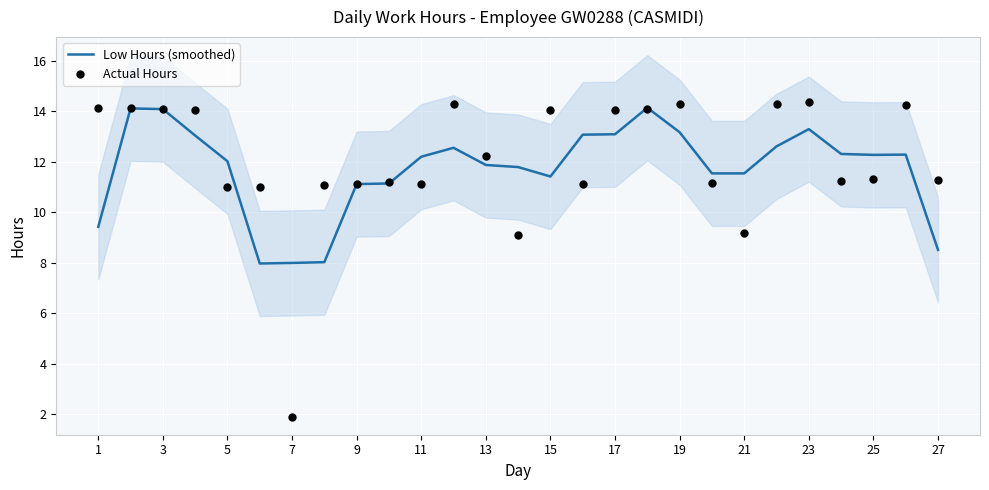

Which series reaches the maximum Y coordinate?

Actual Hours